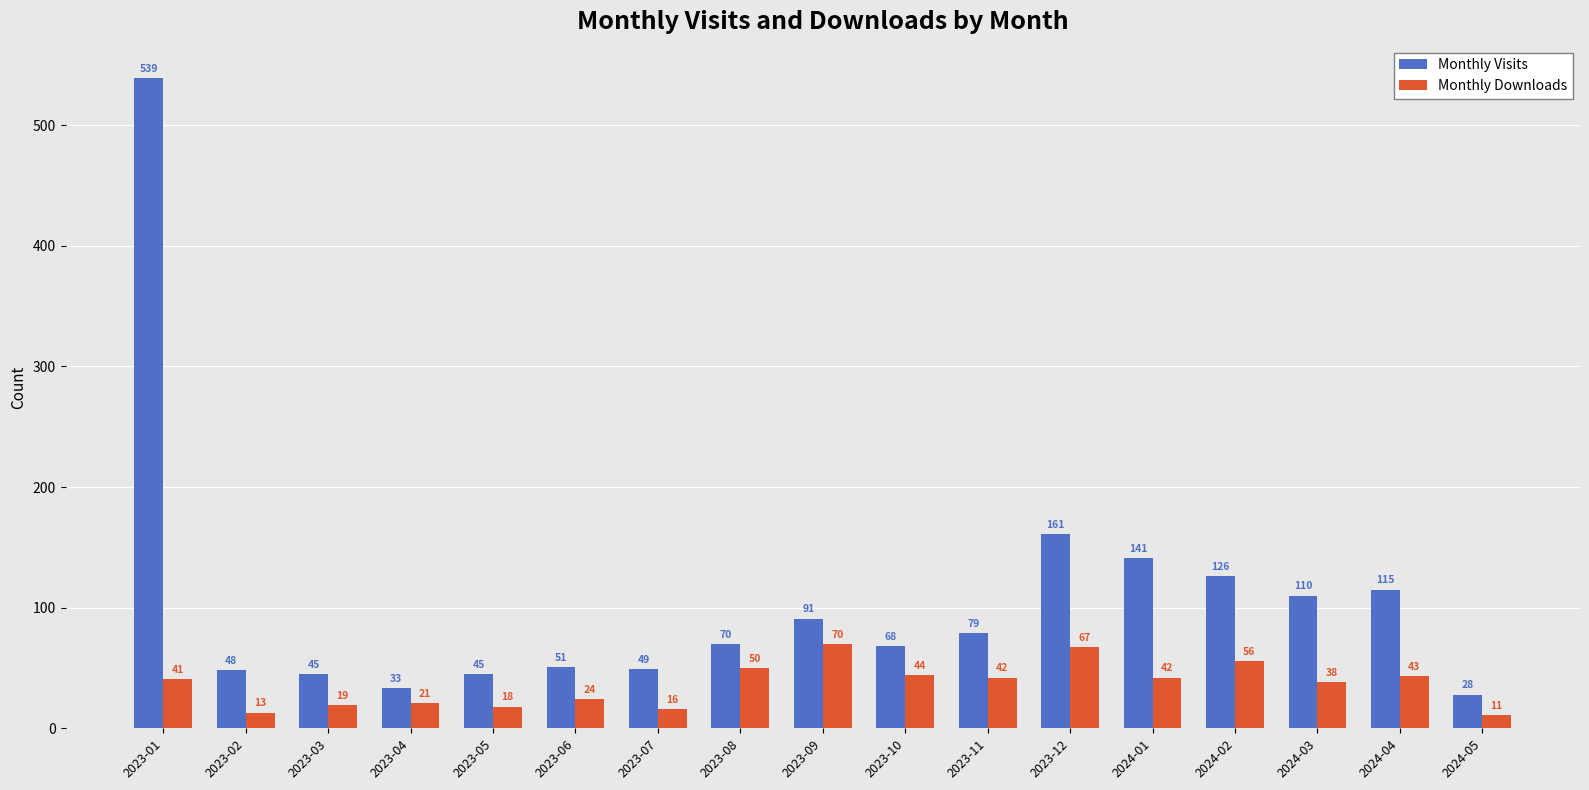

What is the difference between the maximum and minimum values in the Monthly Visits series?

511